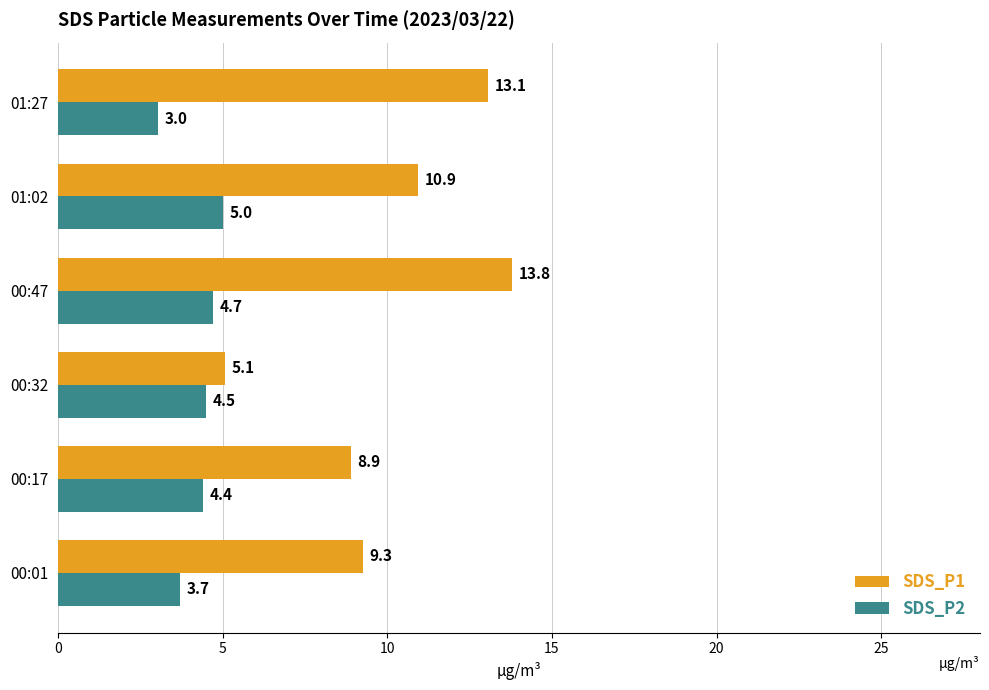

What is the spread (max minus min) of values at 01:02?

5.9